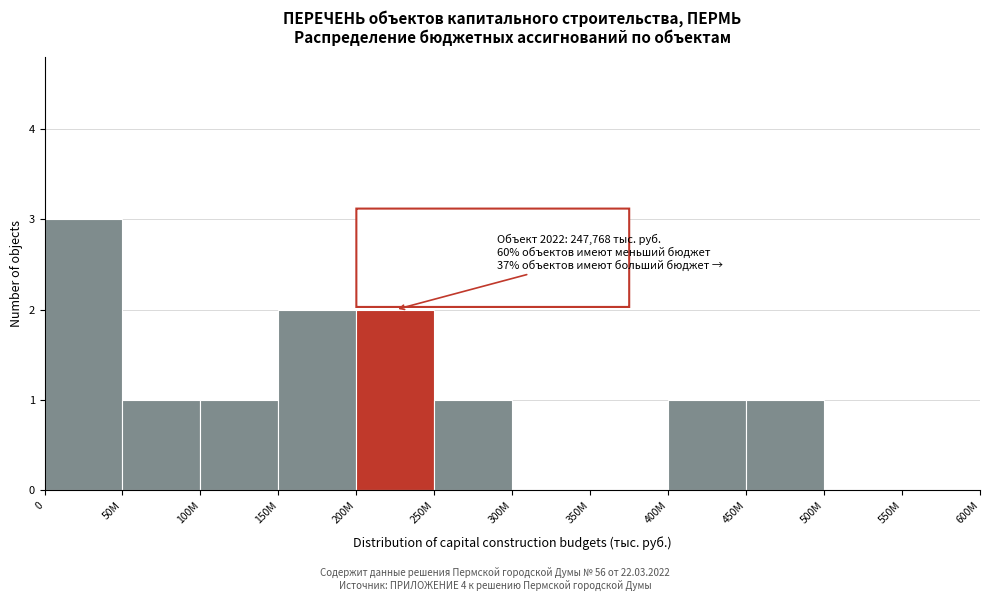

Reading left to right, list all the values displayed in this chart.

0=3	50M=1	100M=1	150M=2	200M=2	250M=1	300M=0	350M=0	400M=1	450M=1	500M=0	550M=0